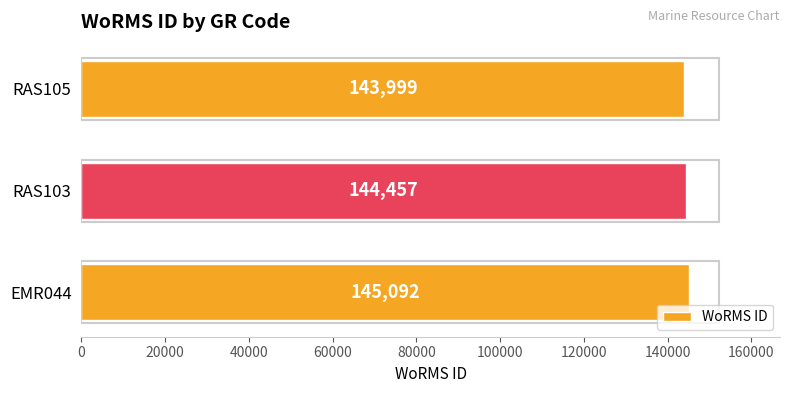

Rank the categories by value from lowest to highest.

RAS105, RAS103, EMR044